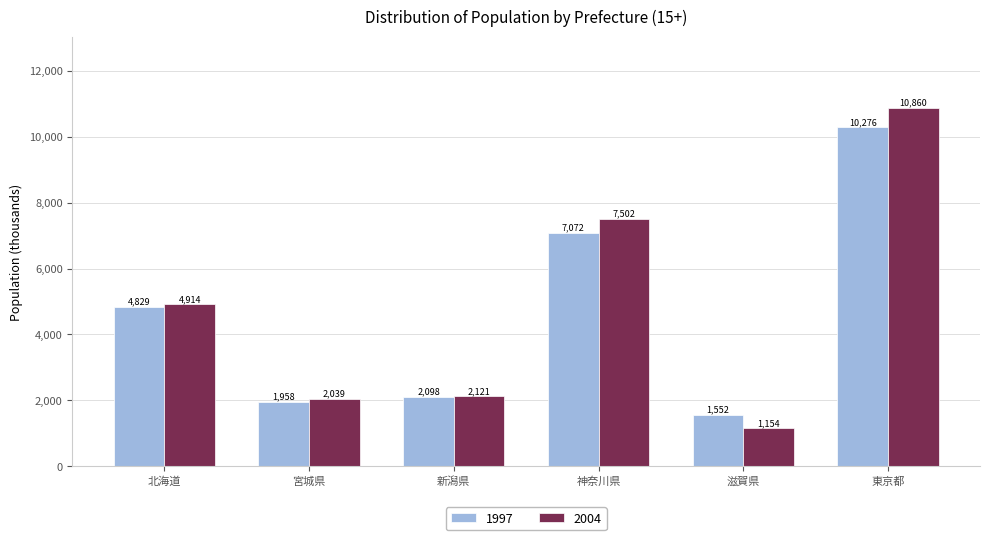

What is the difference between the second highest and minimum values in the 2004 series?

6348